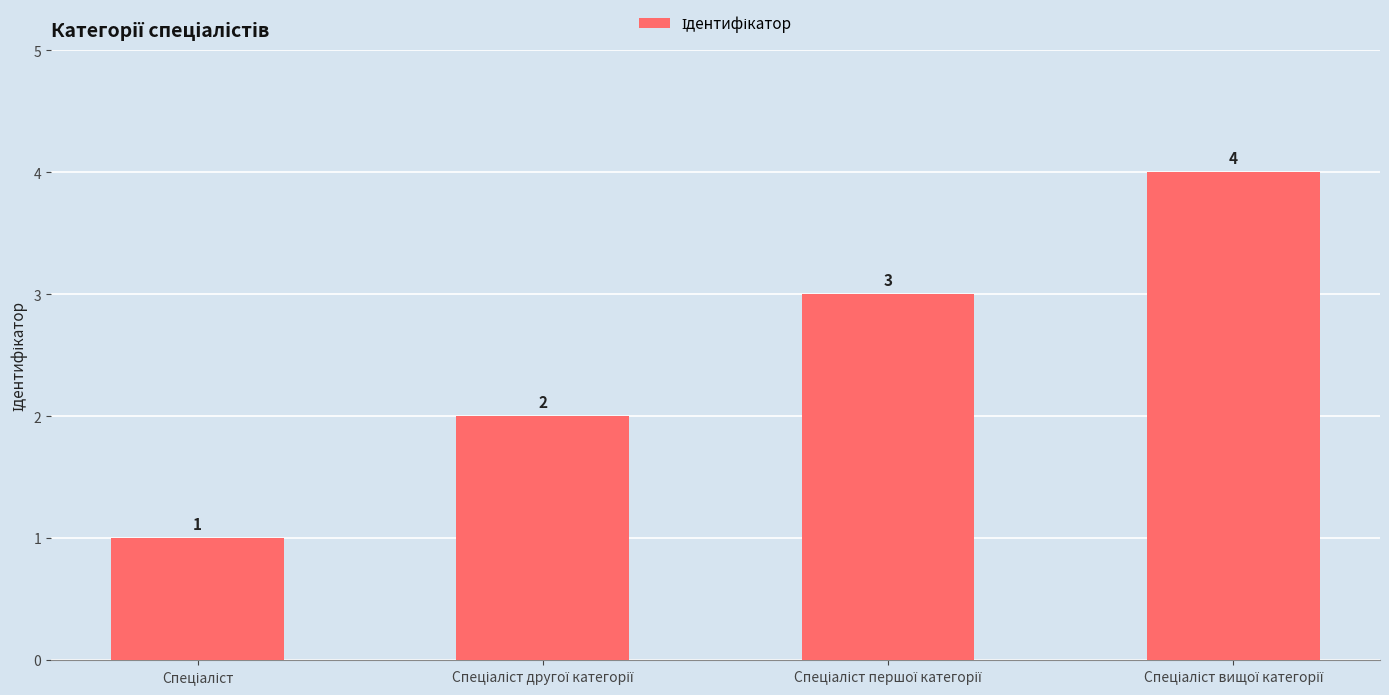

What is the sum of all values?

10